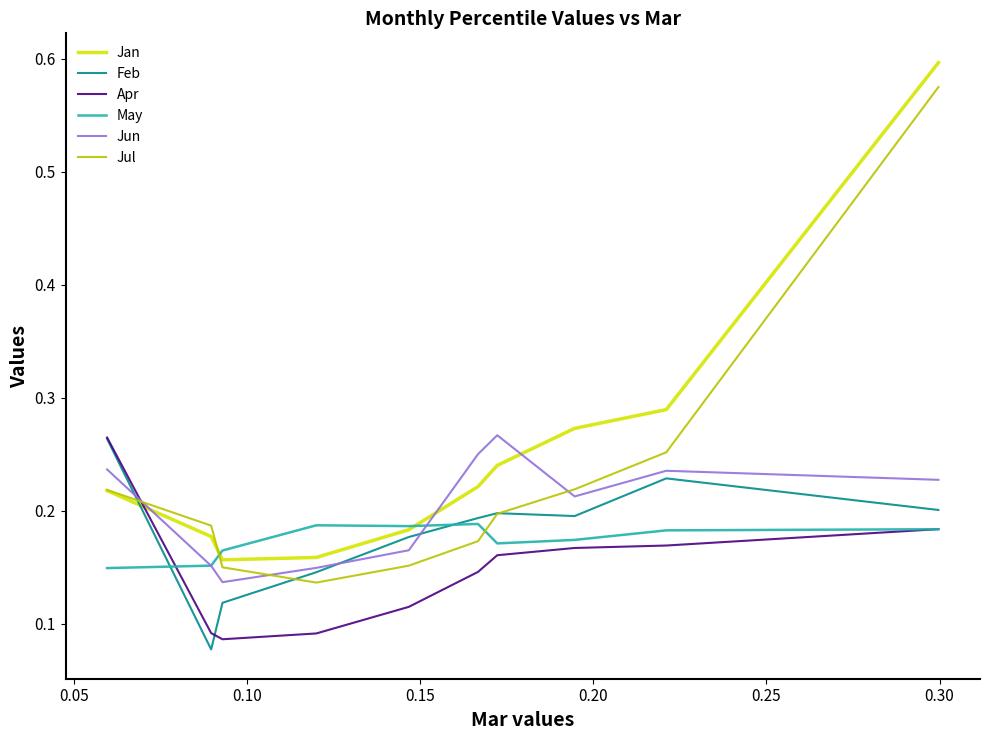

Which series has the largest total across all categories?

Jan